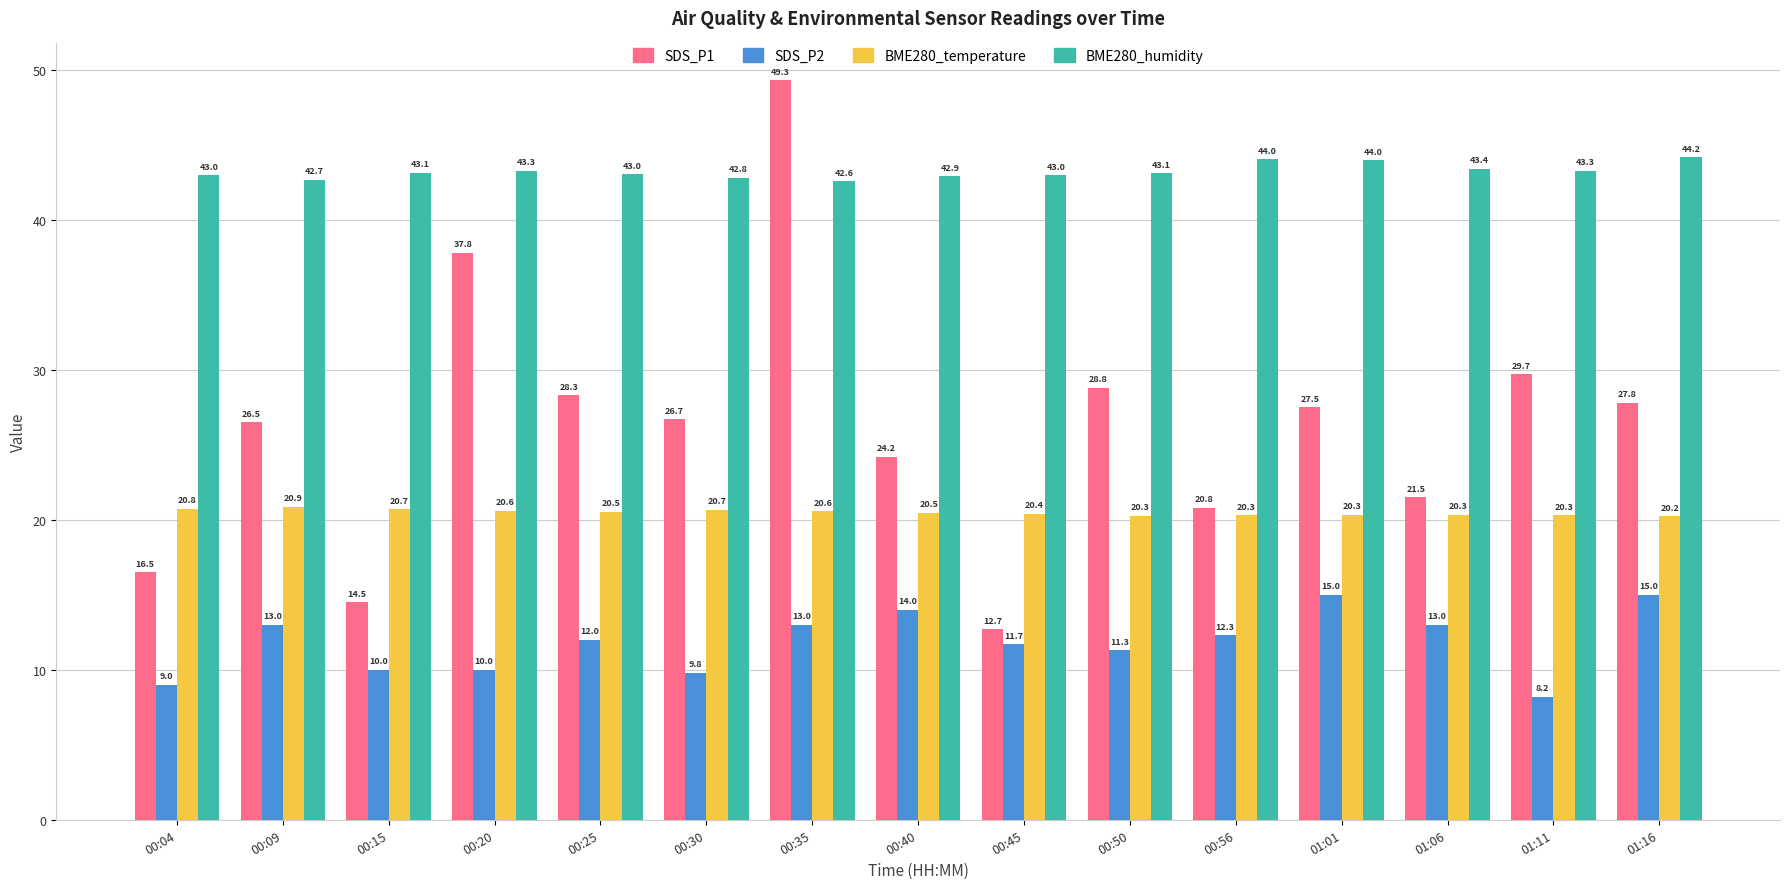

How many categories are shown in the chart?

15